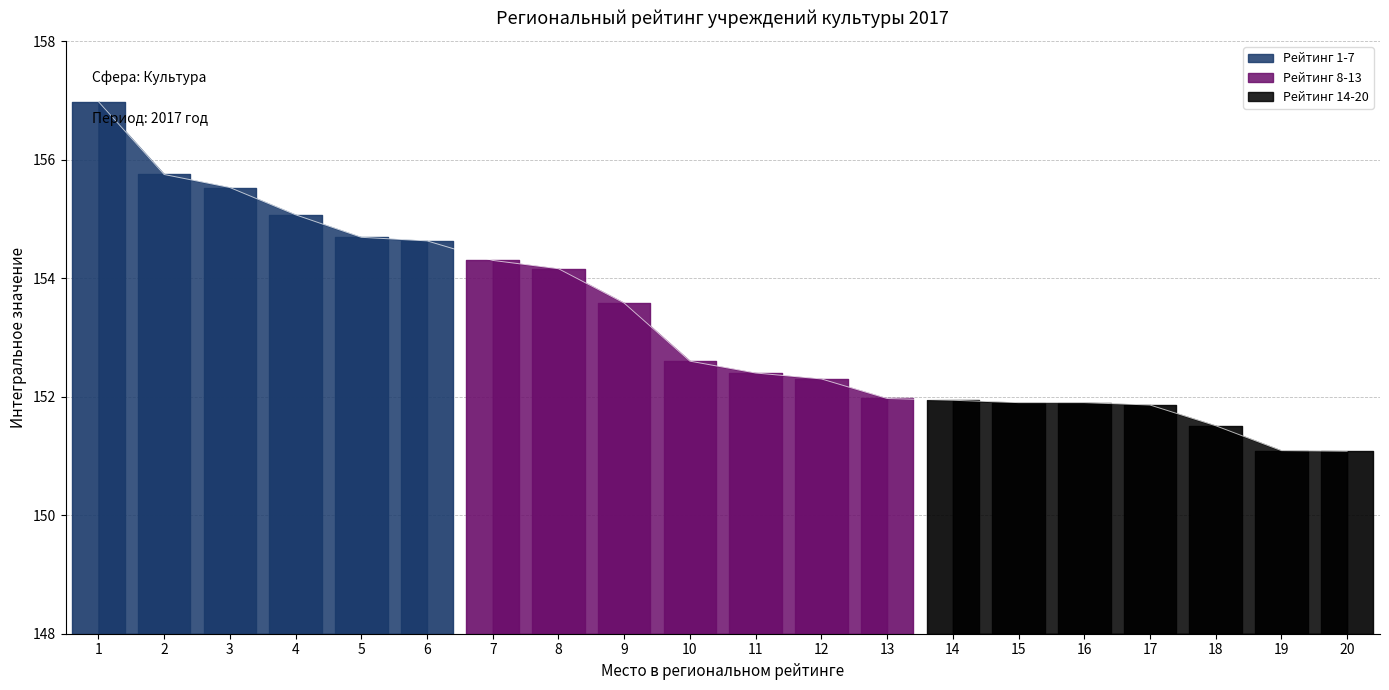

At which category does the chart reach its peak across all series?

1